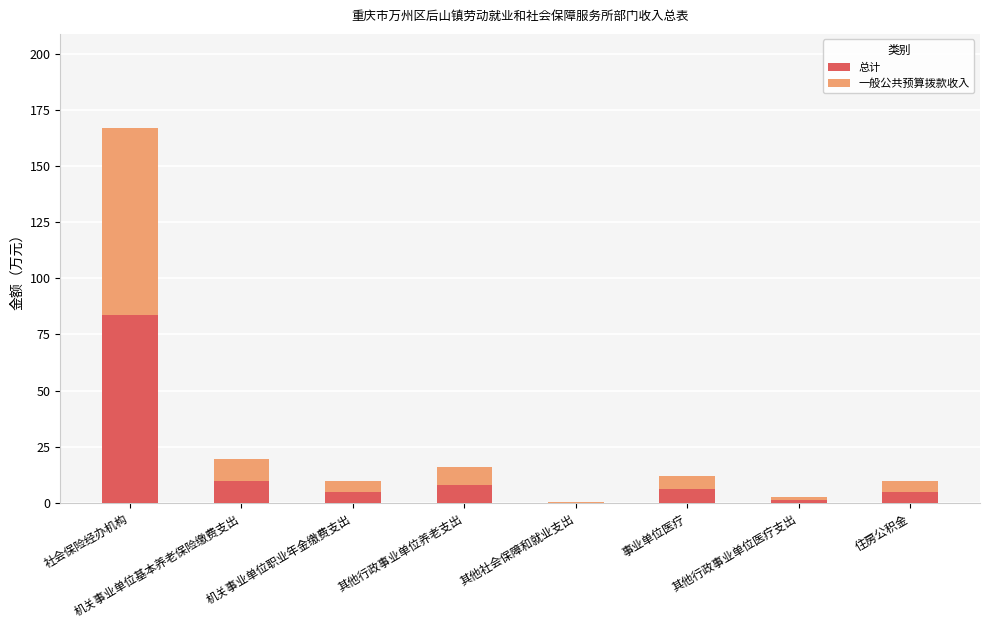

How many distinct data groups are displayed?

2